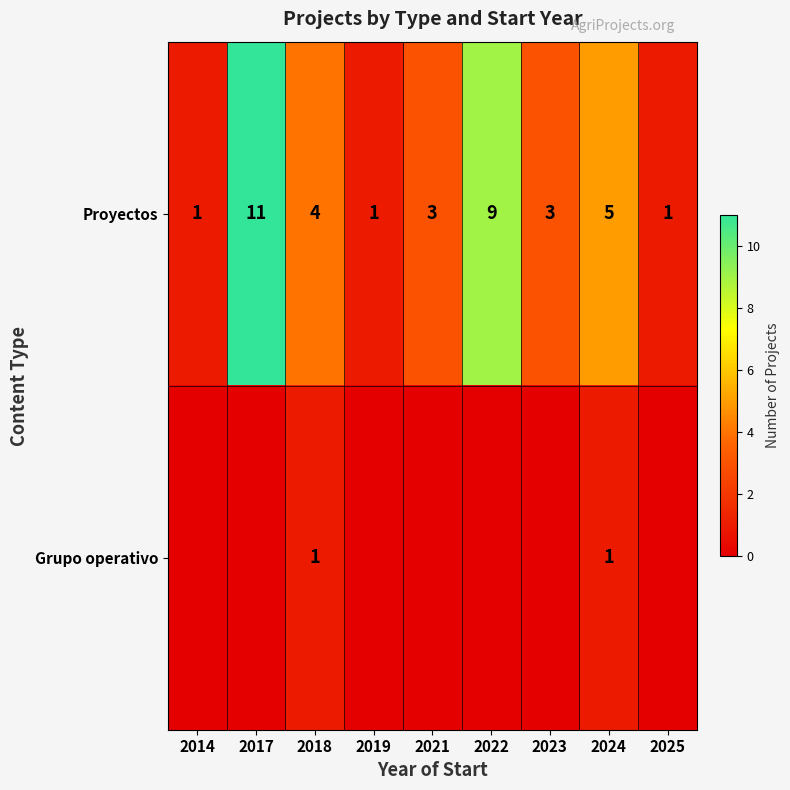

The Proyectos series shows 5 at 2021. True or false?

False